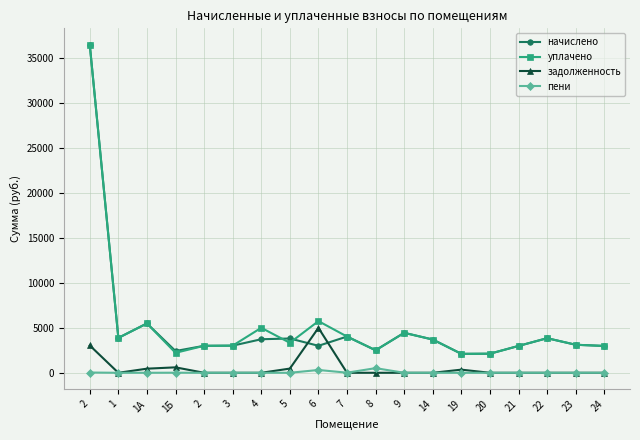

How many lines are shown in the chart?

4